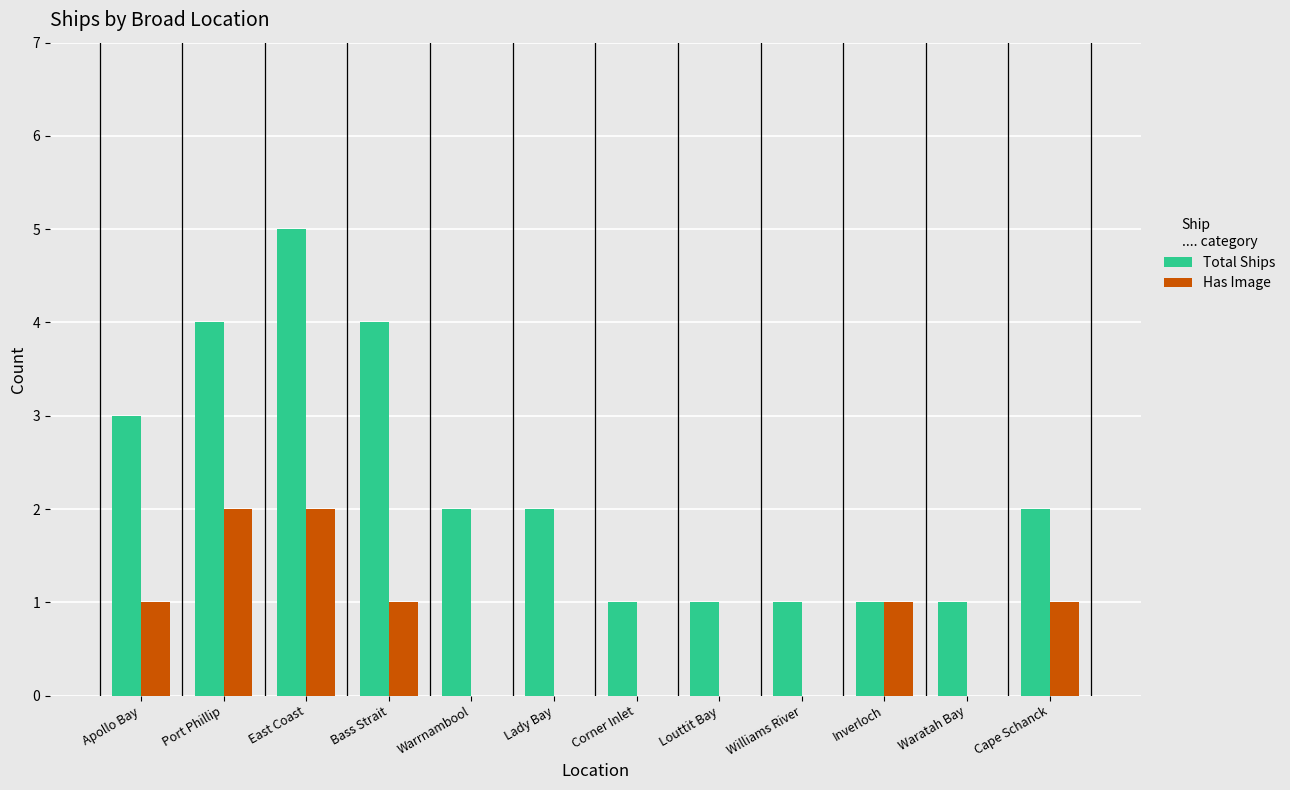

How many Total Ships values are between 1 and 4?

11